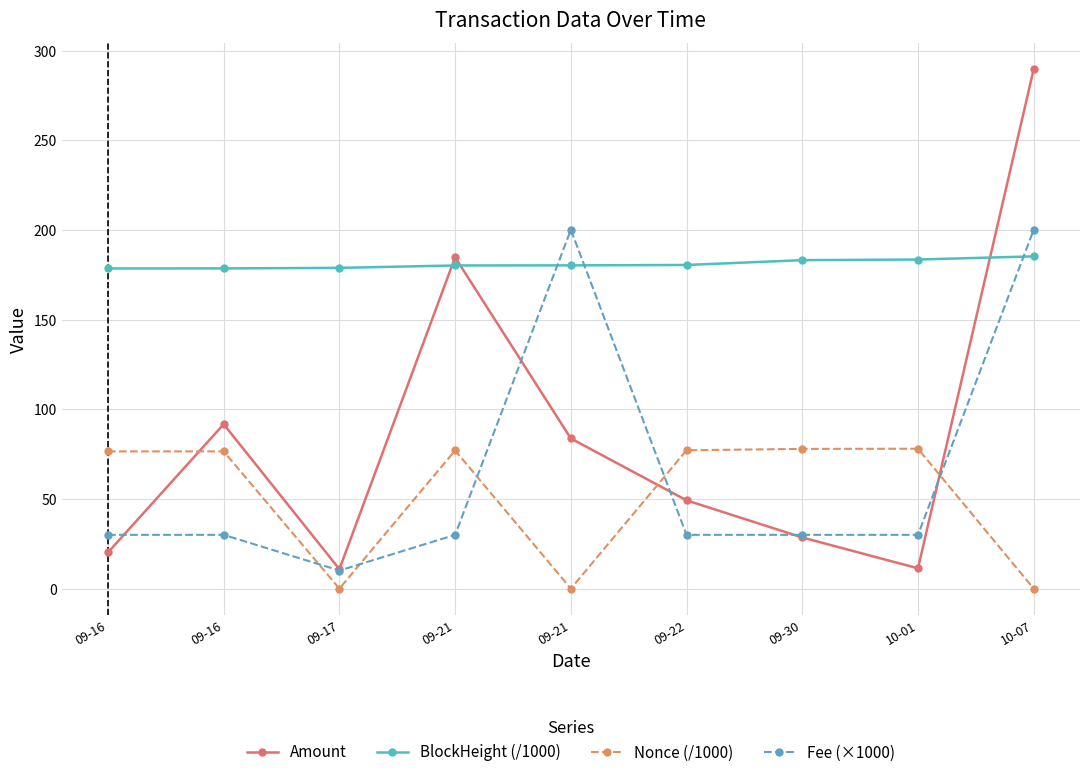

How many lines are shown in the chart?

4